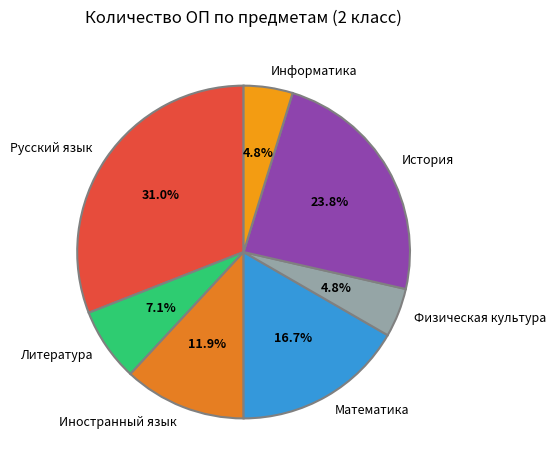

How many segments does this pie chart have?

7